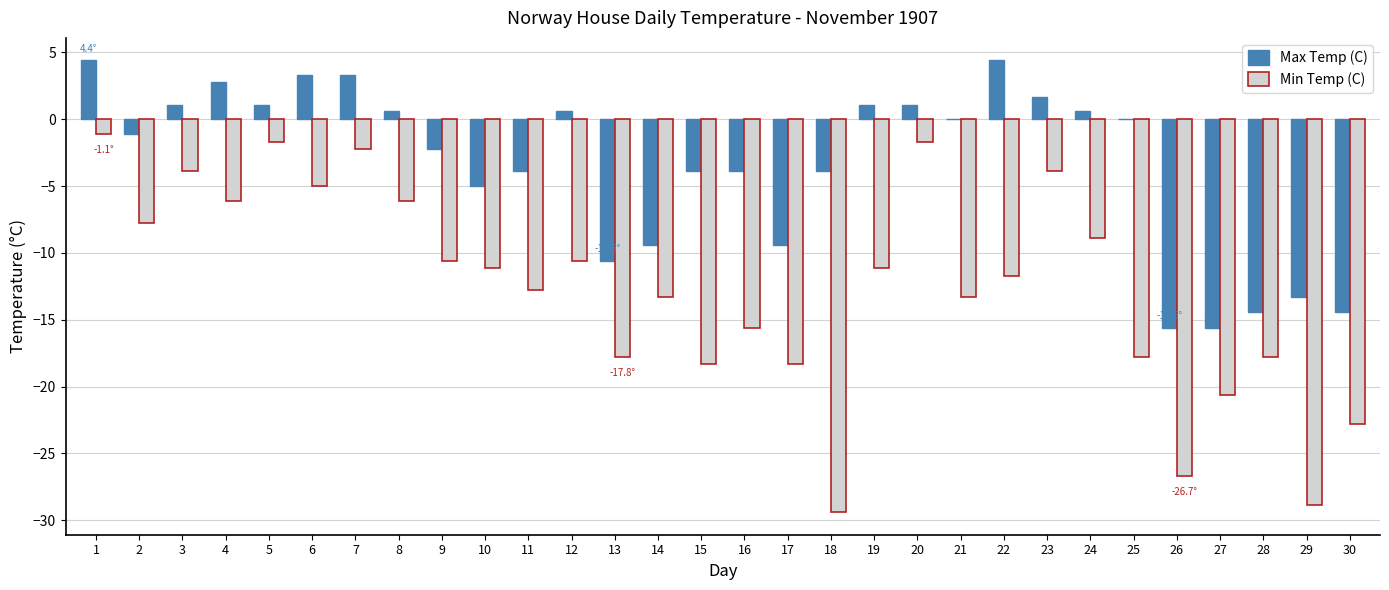

Reading right to left, list all the values displayed in this chart.

Max Temp (C): 30=-14.4	29=-13.3	28=-14.4	27=-15.6	26=-15.6	25=0.0	24=0.6	23=1.7	22=4.4	21=0.0	20=1.1	19=1.1	18=-3.9	17=-9.4	16=-3.9	15=-3.9	14=-9.4	13=-10.6	12=0.6	11=-3.9	10=-5.0	9=-2.2	8=0.6	7=3.3	6=3.3	5=1.1	4=2.8	3=1.1	2=-1.1	1=4.4
Min Temp (C): 30=-22.8	29=-28.9	28=-17.8	27=-20.6	26=-26.7	25=-17.8	24=-8.9	23=-3.9	22=-11.7	21=-13.3	20=-1.7	19=-11.1	18=-29.4	17=-18.3	16=-15.6	15=-18.3	14=-13.3	13=-17.8	12=-10.6	11=-12.8	10=-11.1	9=-10.6	8=-6.1	7=-2.2	6=-5.0	5=-1.7	4=-6.1	3=-3.9	2=-7.8	1=-1.1